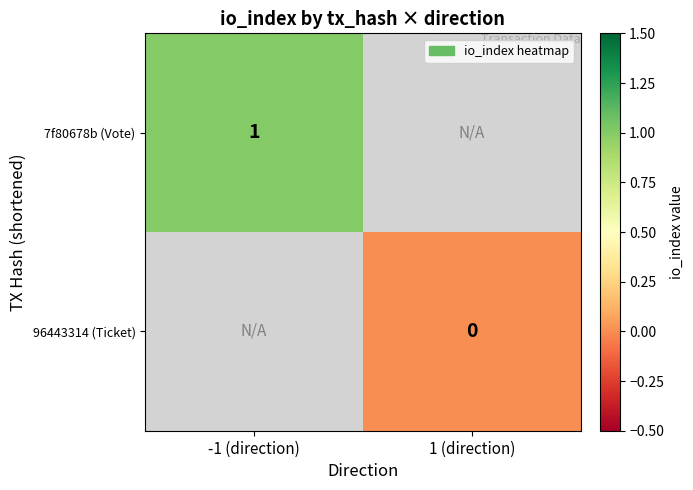

The 7f80678b (Vote) series shows 2 at -1 (direction). True or false?

False